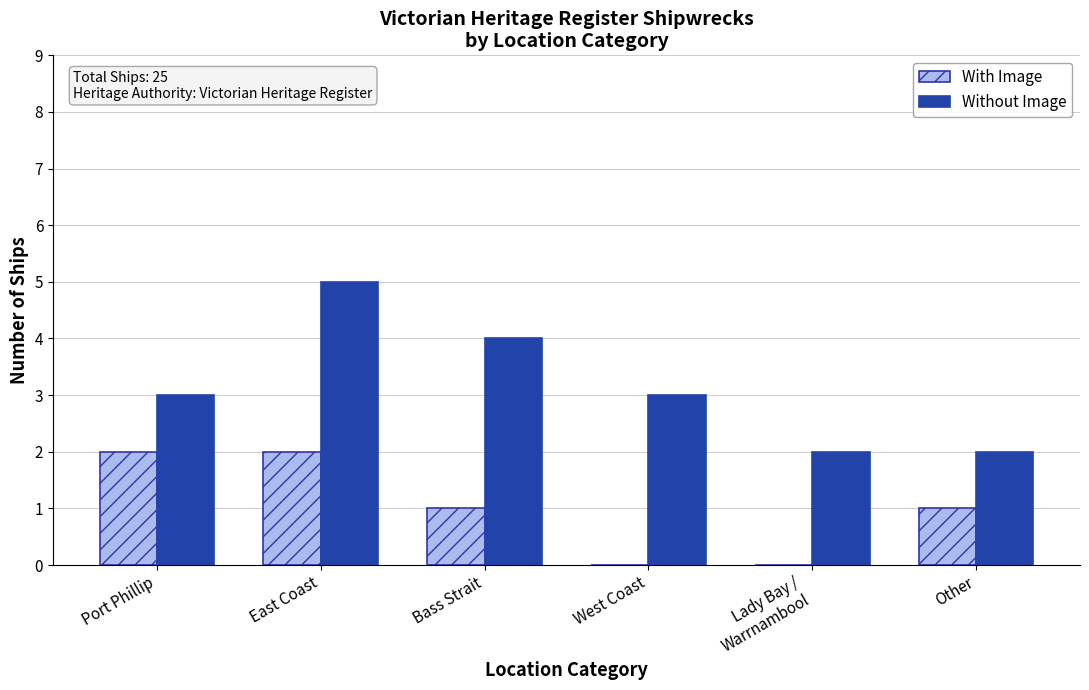

True or false: Without Image has a value of 5 at Port Phillip.

False